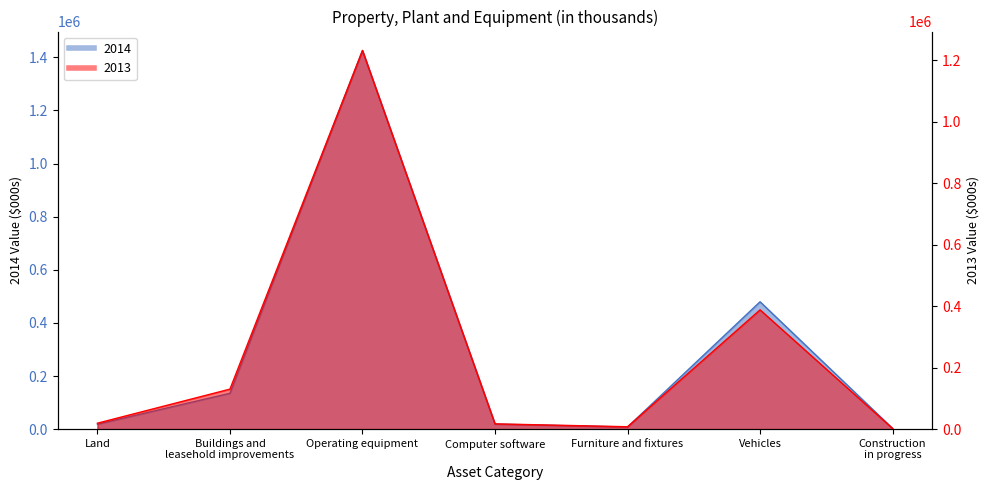

Reading left to right, list all the values displayed in this chart.

2014: 18563	134994	1425846	19005	7835	479628	2675
2013: 19264	130072	1231504	17121	7737	387854	2076